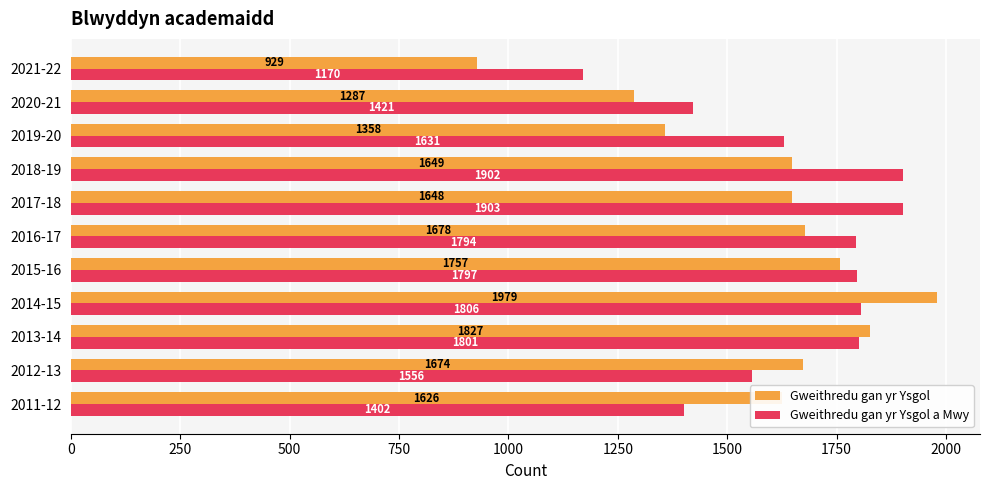

The Gweithredu gan yr Ysgol series shows 1287 at 2020-21. True or false?

True